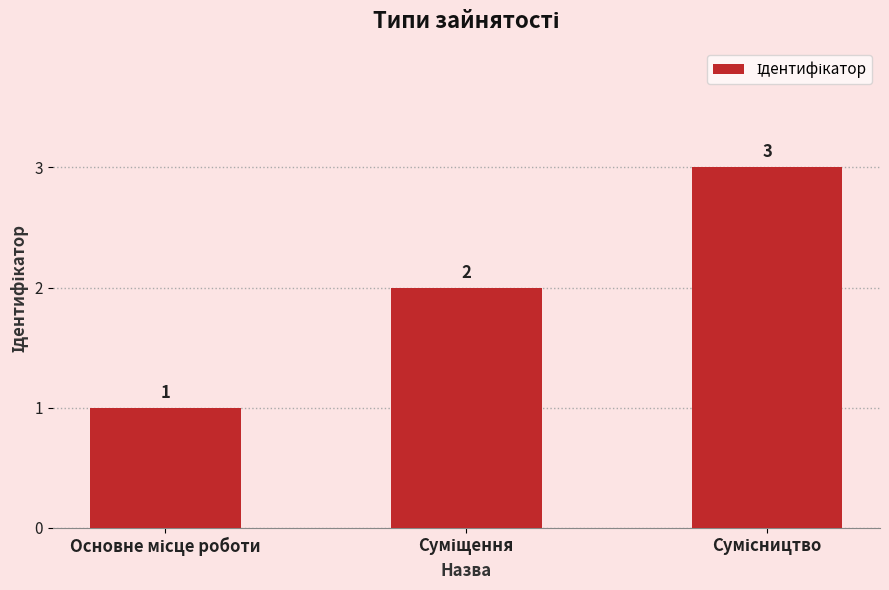

Count the values in the range 1 to 3.

3